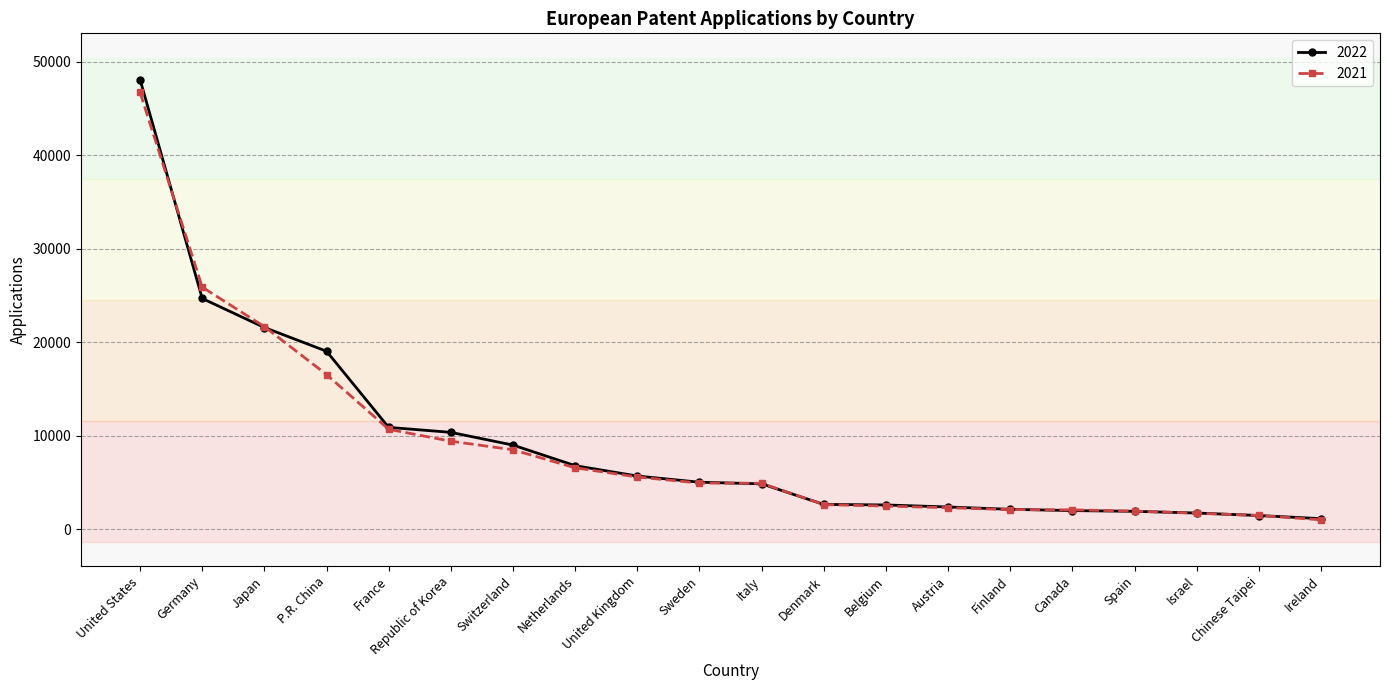

Where do 2022 and 2021 first cross each other?

United States and Germany